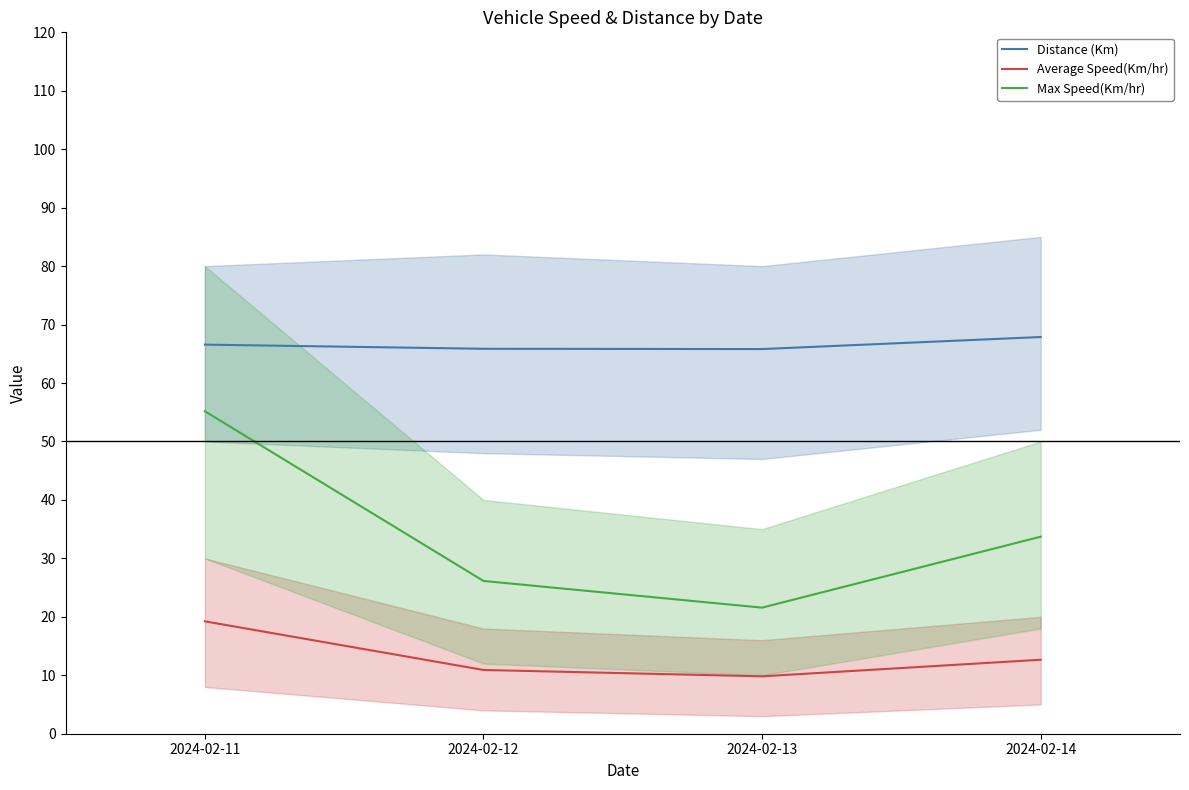

What is the sum of all Distance (Km) values?

266.1